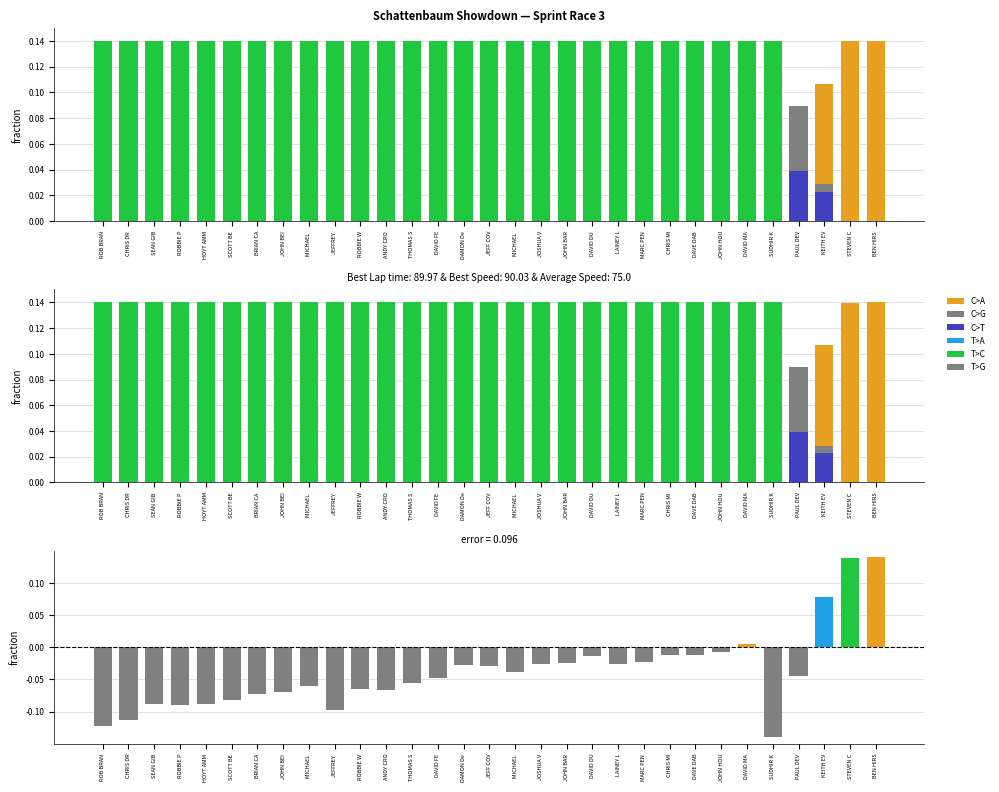

Are the bars horizontal?

No